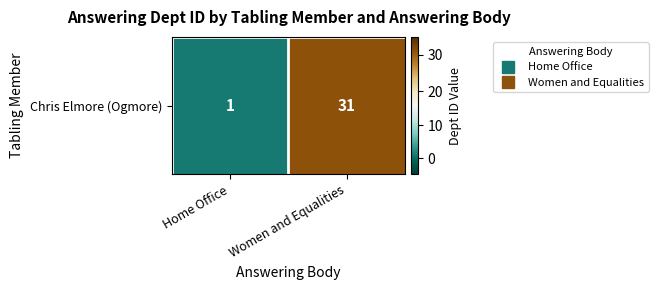

Reading left to right, list all the values displayed in this chart.

Home Office=1	Women and Equalities=31